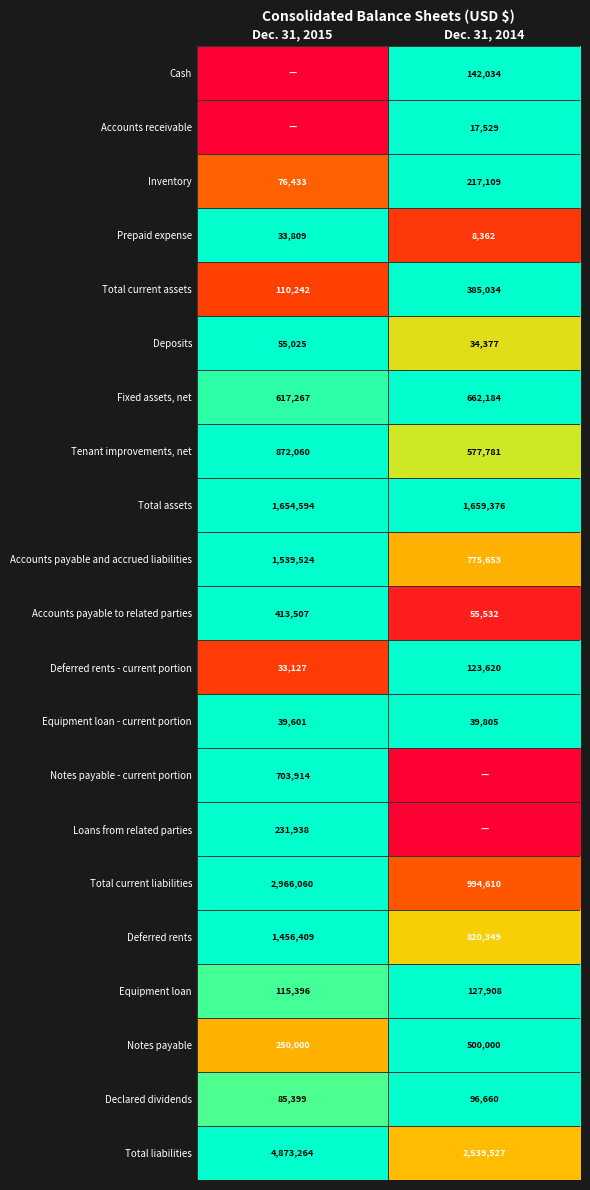

What is the highest value of the Accounts payable and accrued liabilities series?

1539524